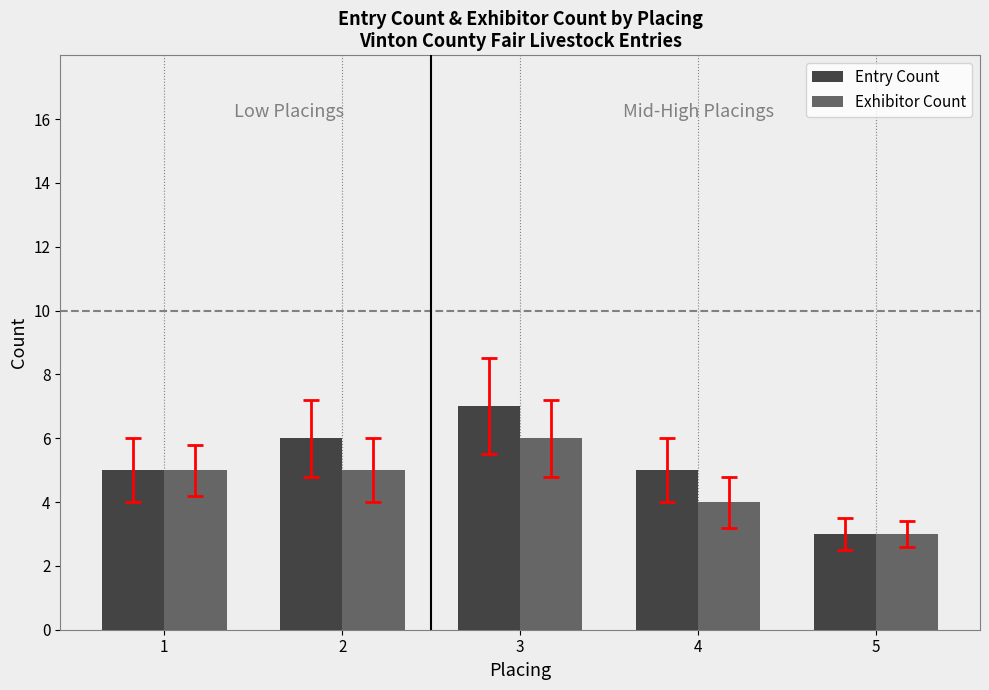

Are the bars grouped side by side (vs. stacked)?

Yes